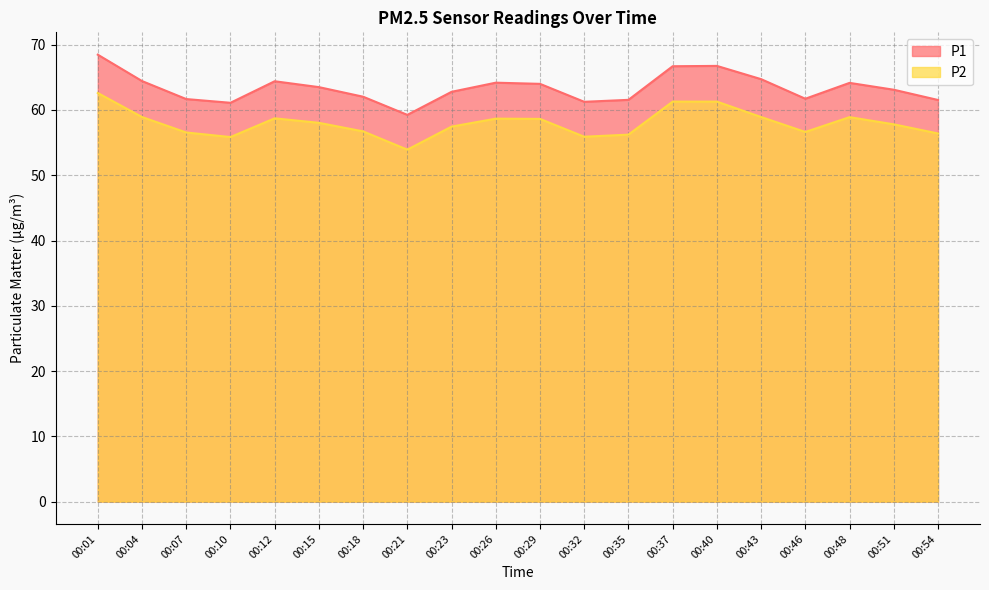

At which category does P2 reach its first local valley?

00:10